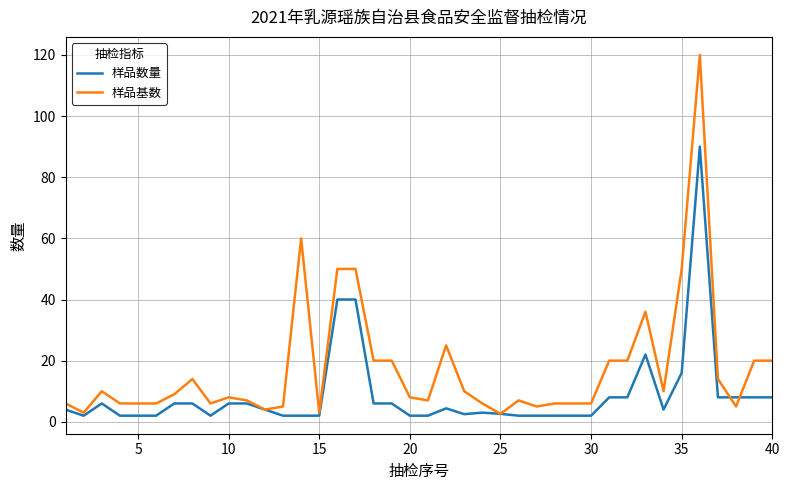

Which series has the widest spread of values?

样品基数